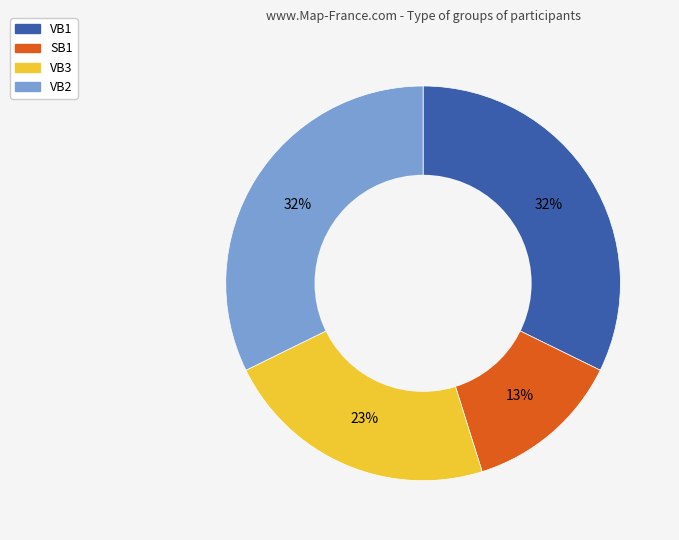

Is the sum of VB1 and VB3 greater than half?

Yes